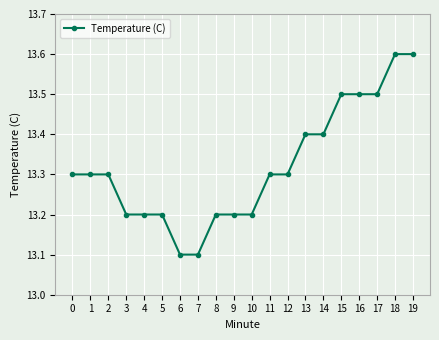

What is the value of the 2nd point from the left?

13.3